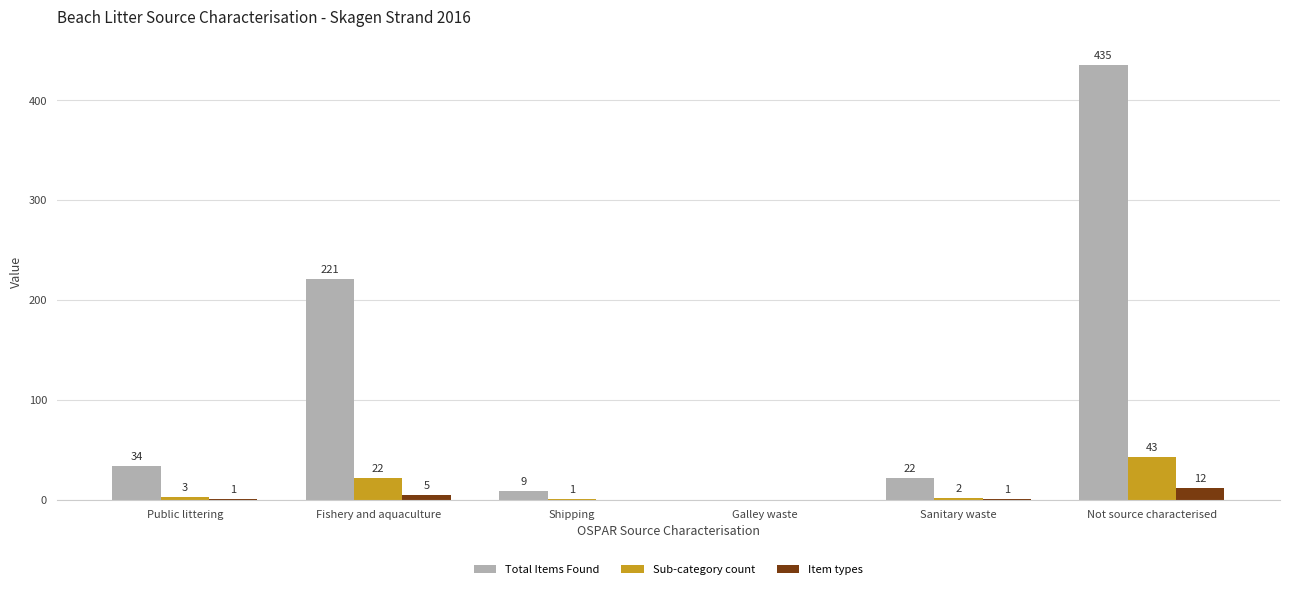

What is the total value across all series at Not source characterised?

490